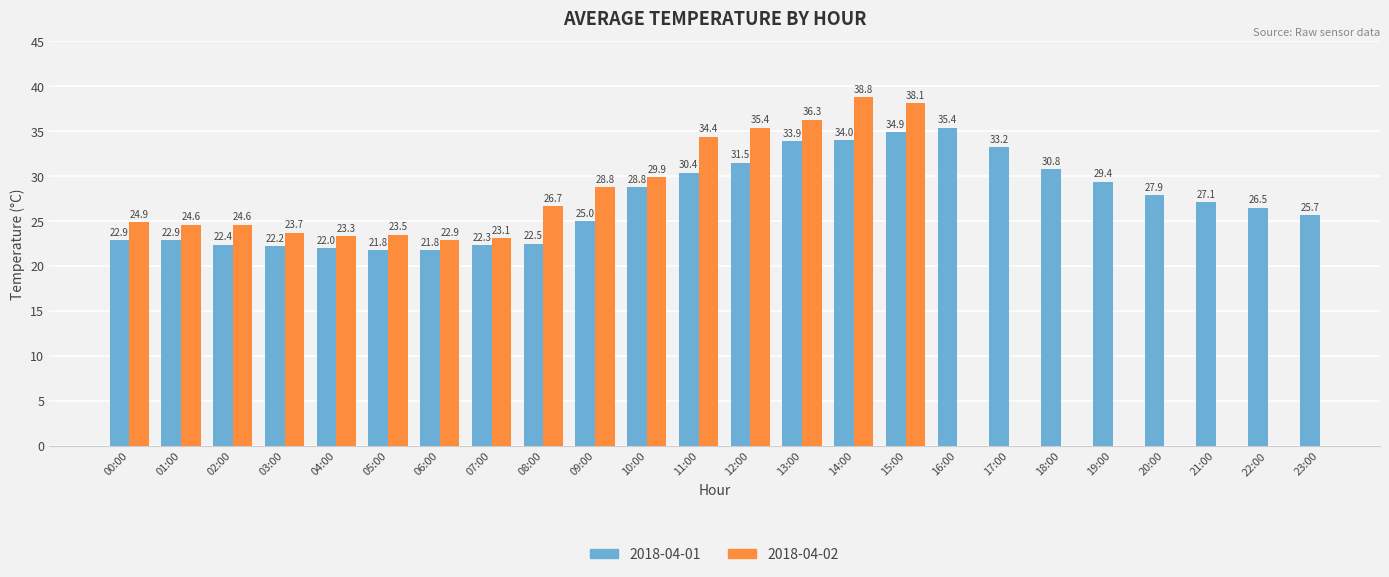

What is the value of the 19th bar from the left?

30.8